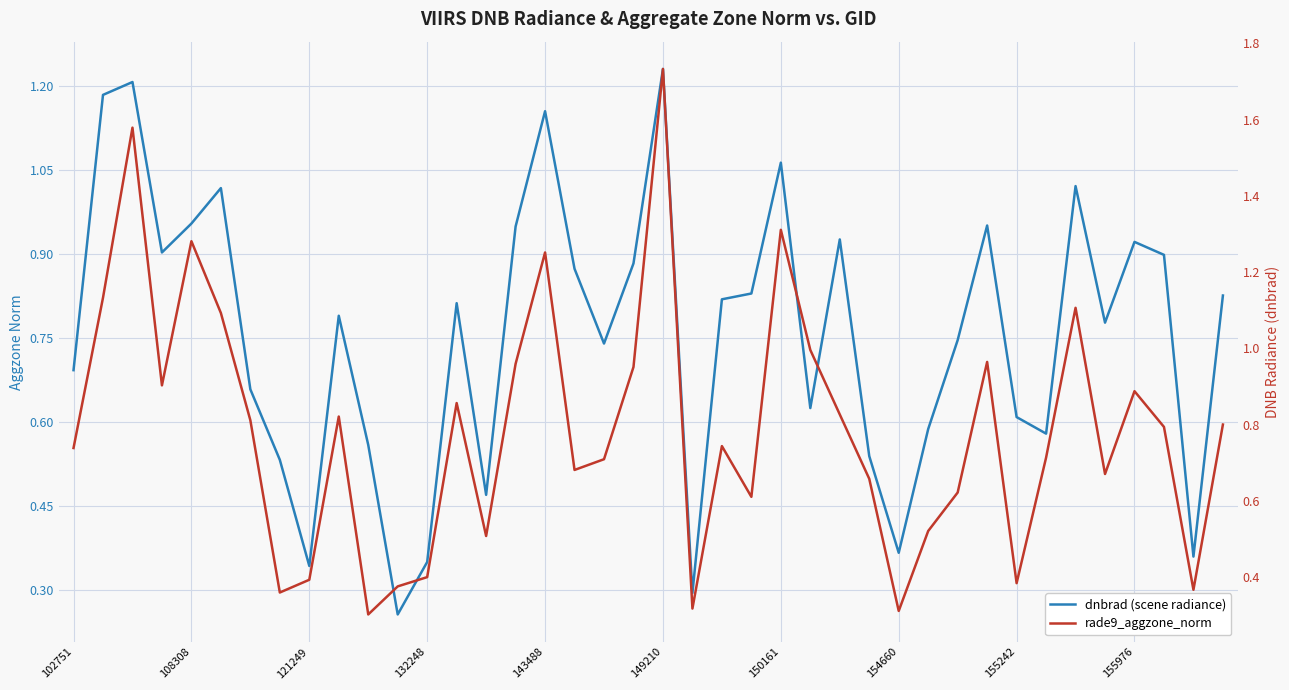

Which series changed the most between 17 and 20?

rade9_aggzone_norm